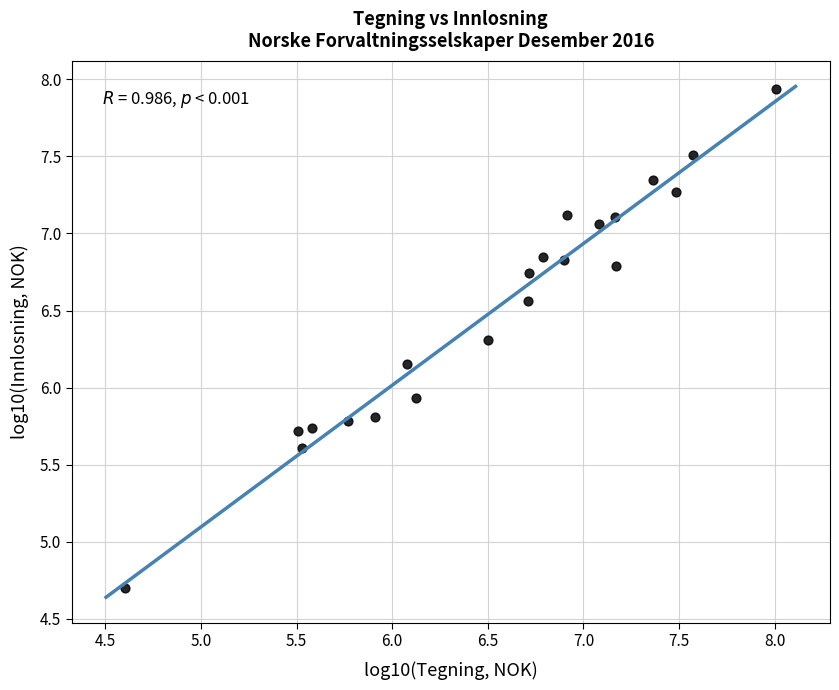

What Y value in the scatter plot is closest to 6?

5.9